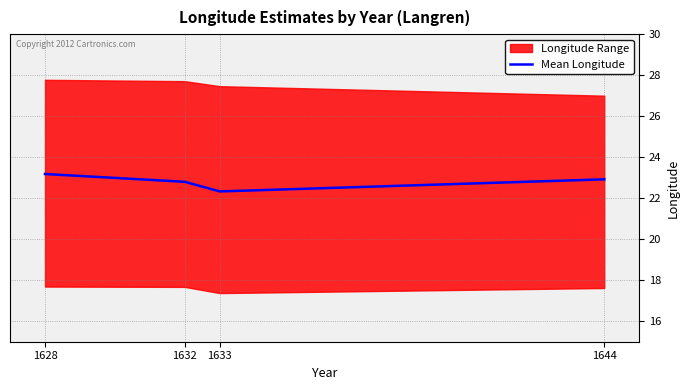

Rank the categories by value from lowest to highest.

1633, 1632, 1644, 1628